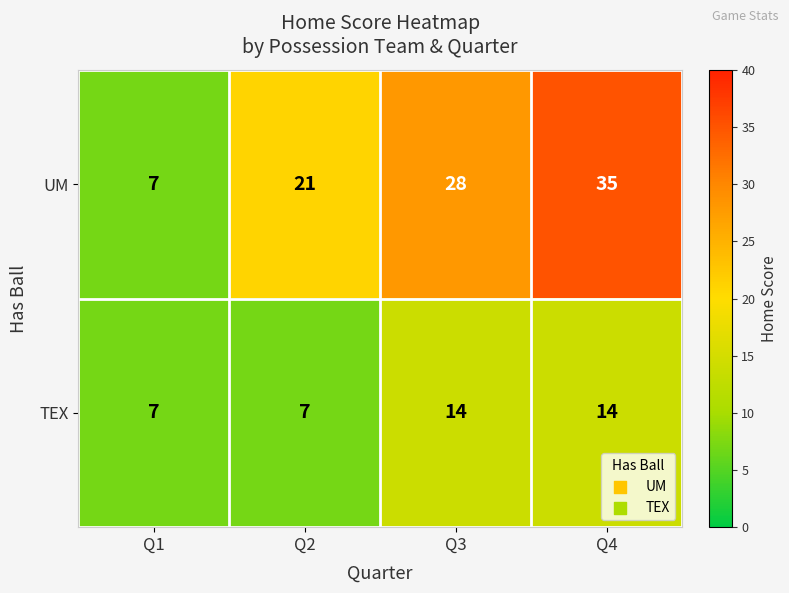

List the series in order of their overall mean, highest first.

UM, TEX